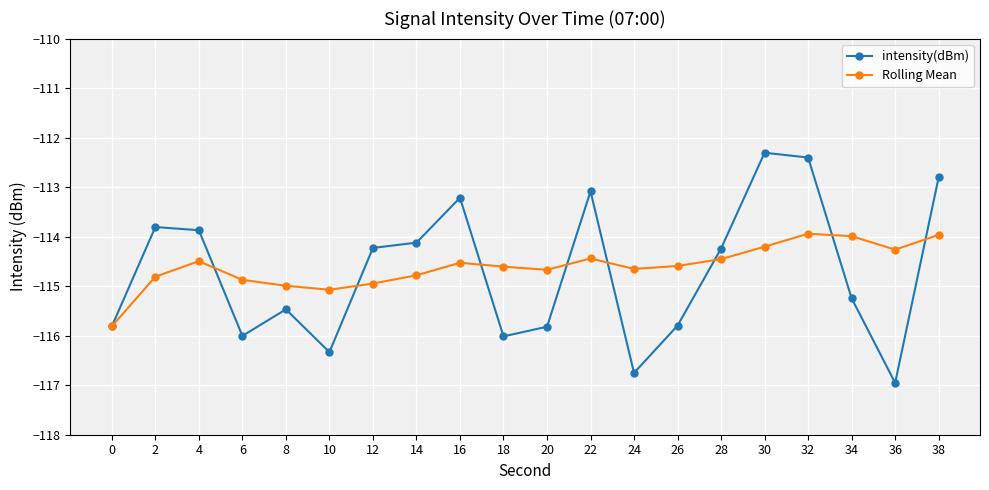

At which label does intensity(dBm) first exceed -114?

2